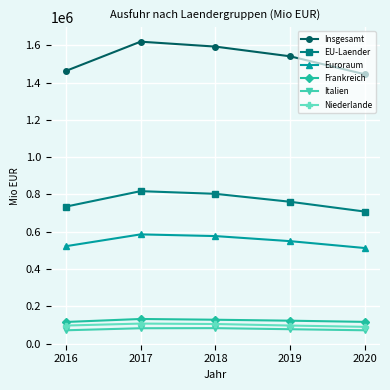

True or false: Insgesamt and EU-Laender intersect in this chart.

False